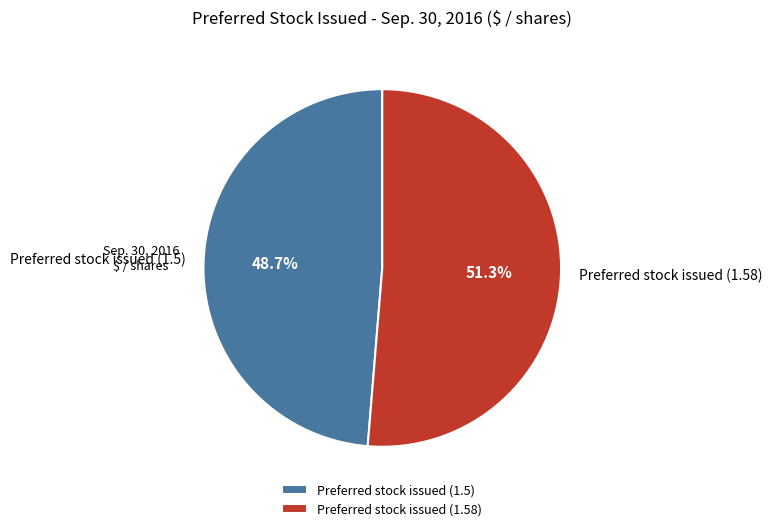

What is the ratio of the value at Preferred stock issued (1.58) to the value at Preferred stock issued (1.5)?

1.1